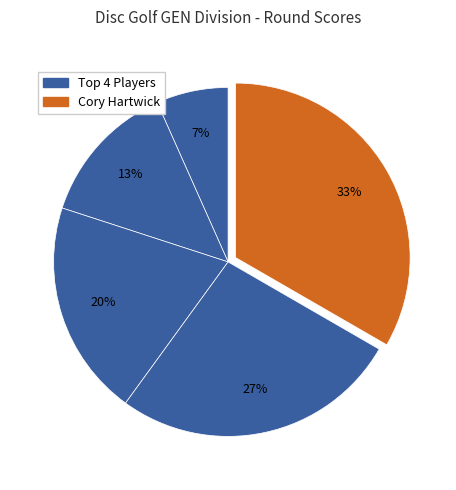

To the nearest percent, what is the difference between the largest and smallest slice percentages?

27%